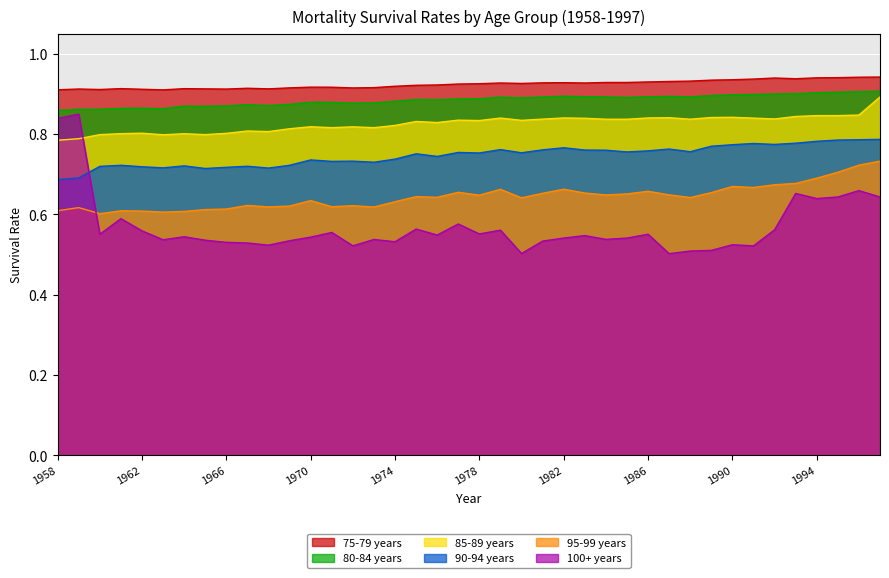

Count the number of categories in the chart.

40